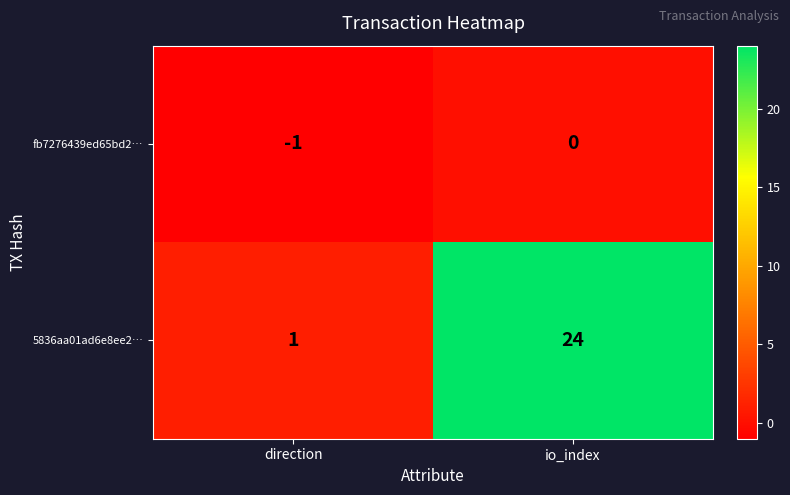

What is the sum of the 5836aa01ad6e8ee2… values at io_index and direction?

25